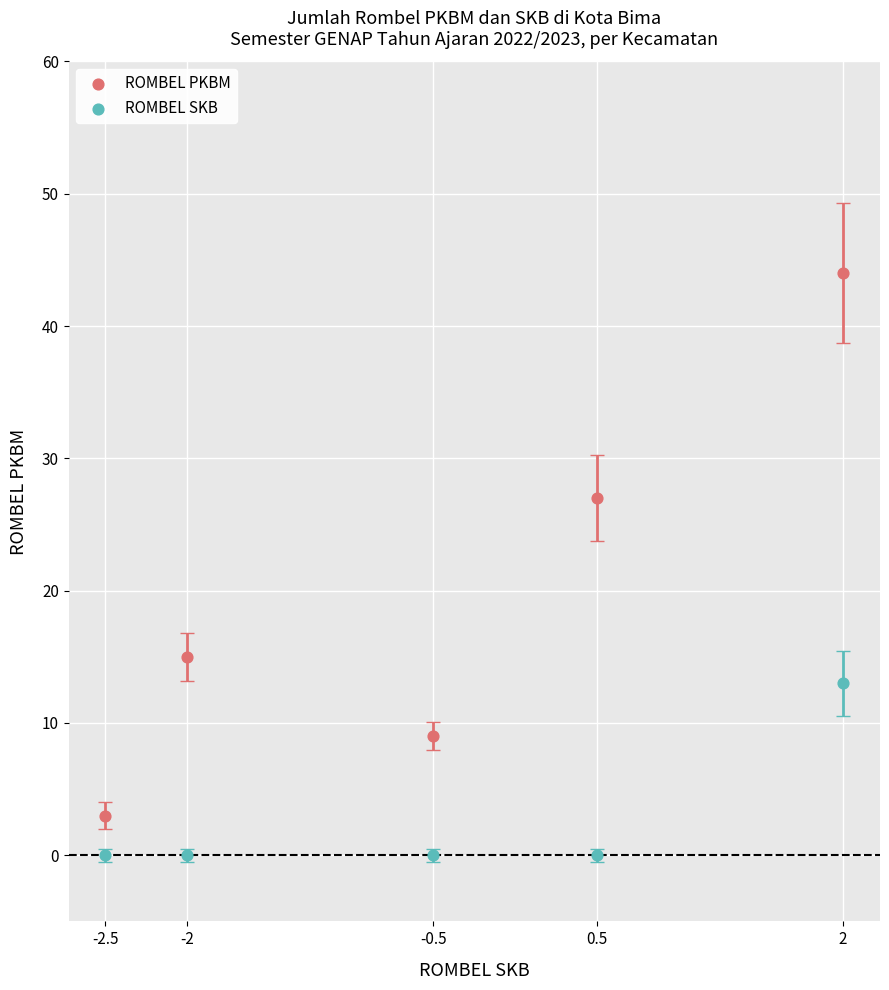

Which series reaches the minimum Y coordinate?

ROMBEL SKB